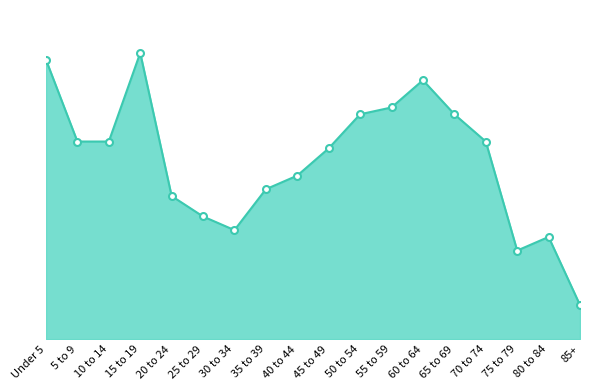

Does the chart display data point markers on the line(s)?

Yes